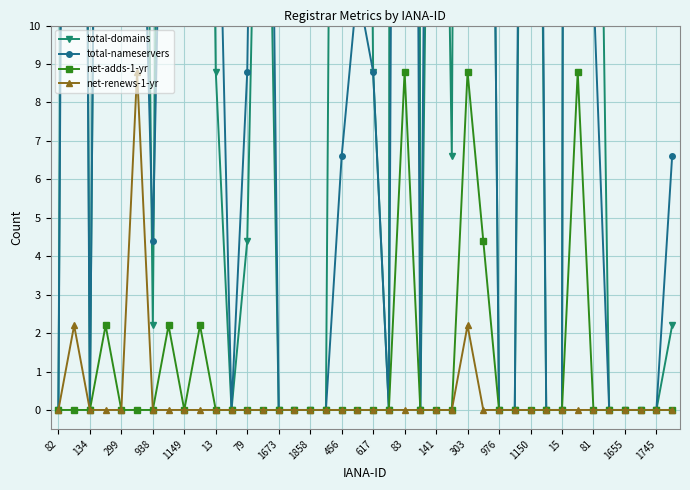

True or false: net-adds-1-yr has a value of 3.6 at 141.

False